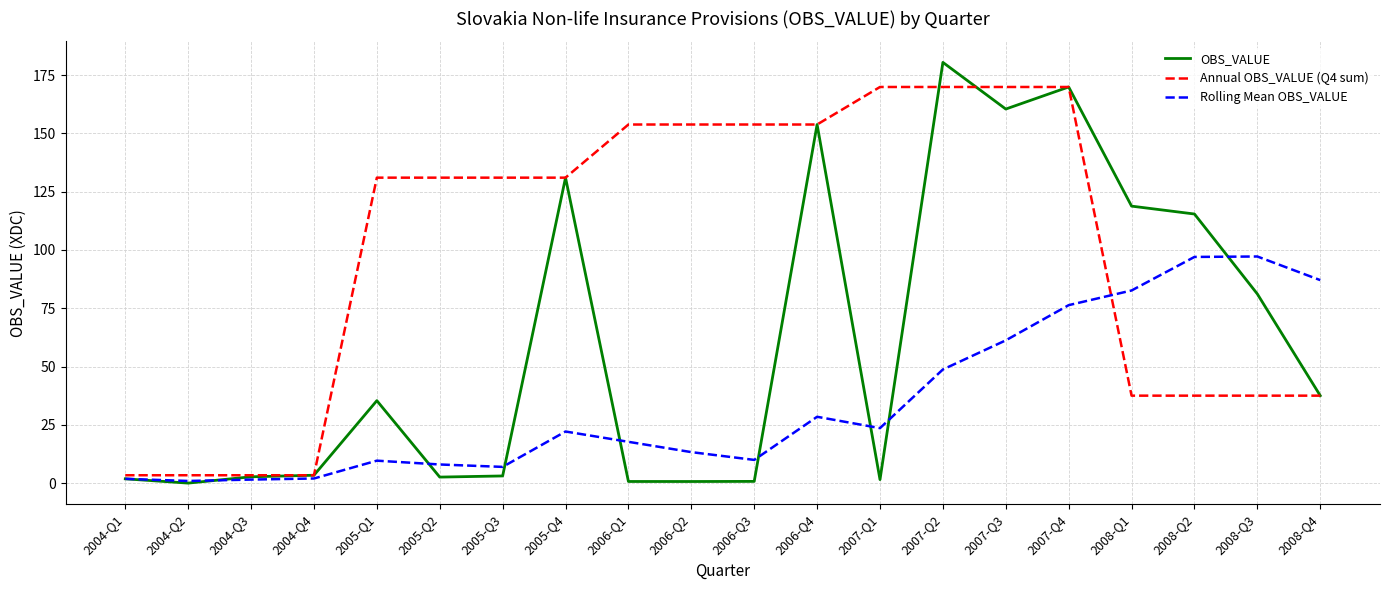

The value of OBS_VALUE at 2008-Q1 is 203.6. True or false?

False